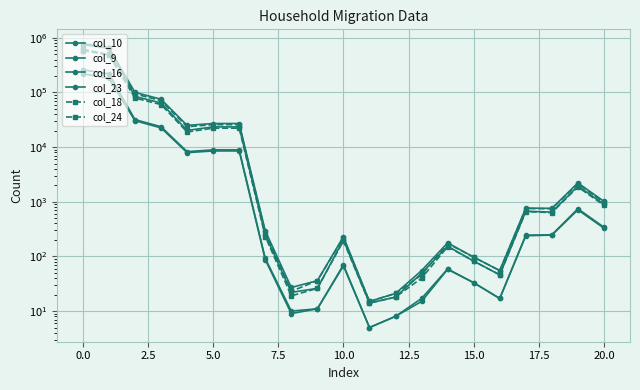

What is the spread (max minus min) of values at 18?

512